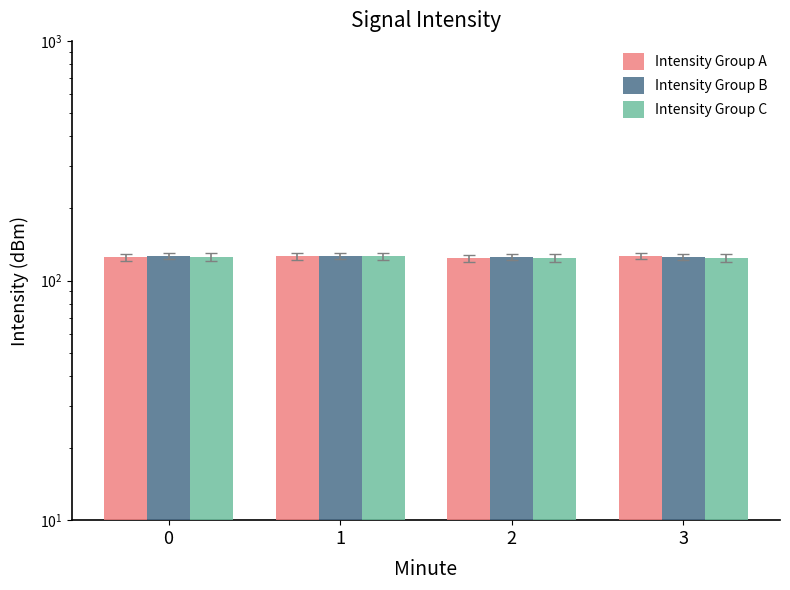

Which series has the largest range (max minus min)?

Intensity Group A